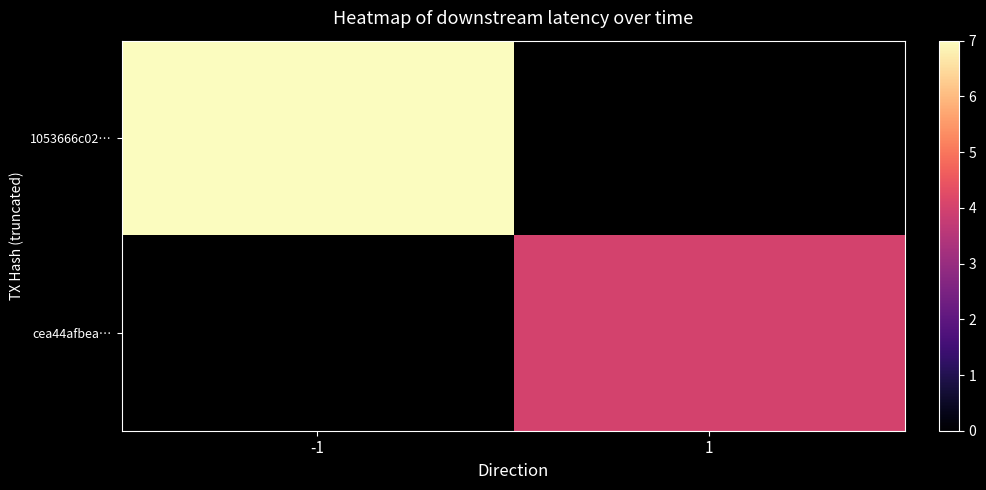

Which category has the highest value across all series?

-1